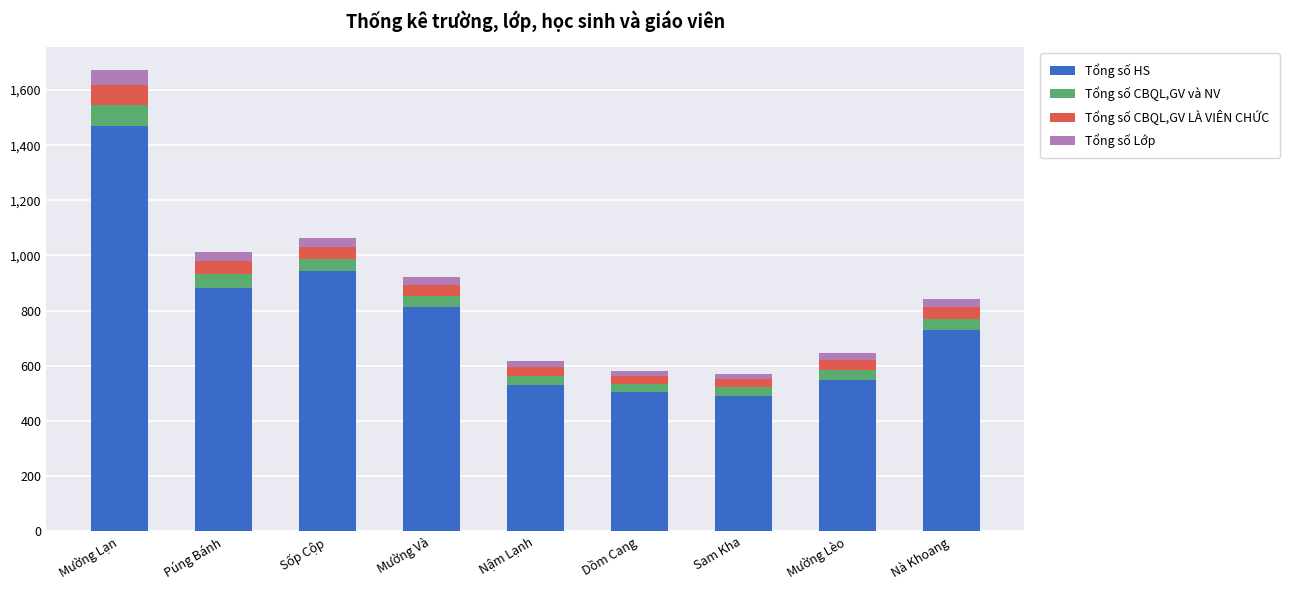

What is the maximum value for Tổng số HS?

1469